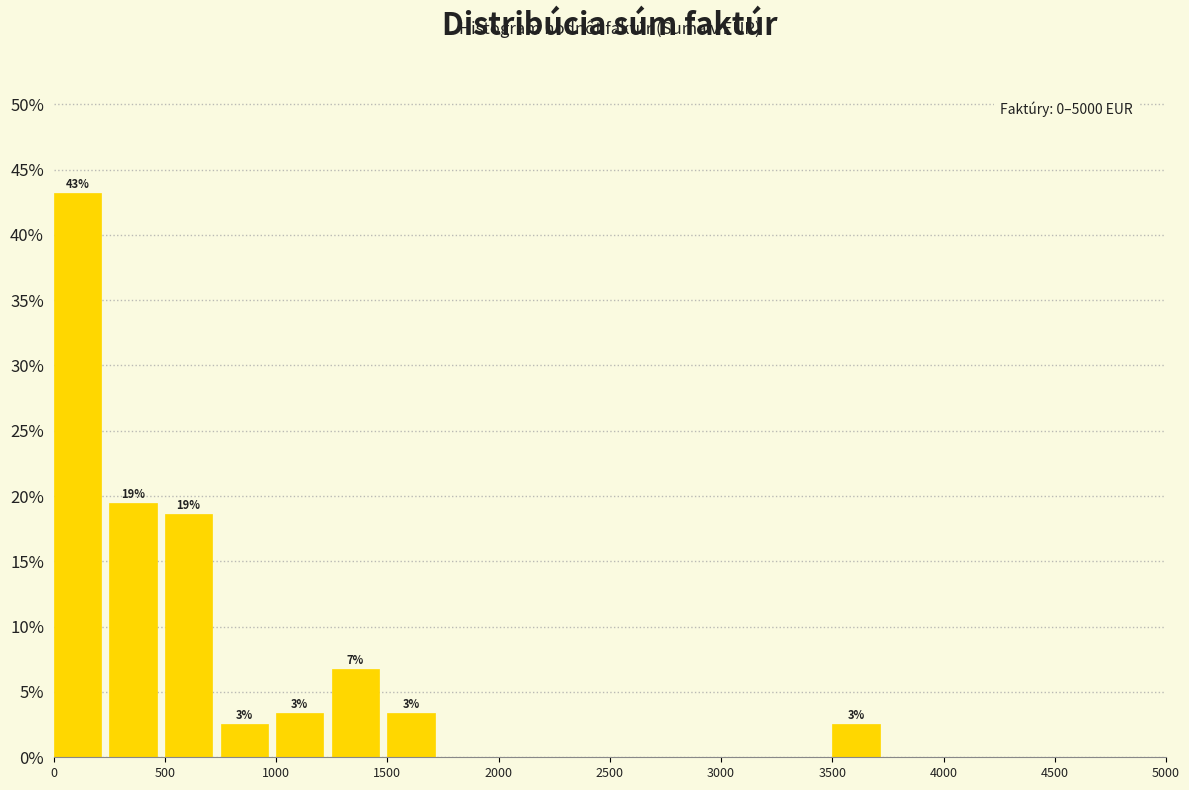

Which range on the x-axis has the tallest bar?

0 to 250